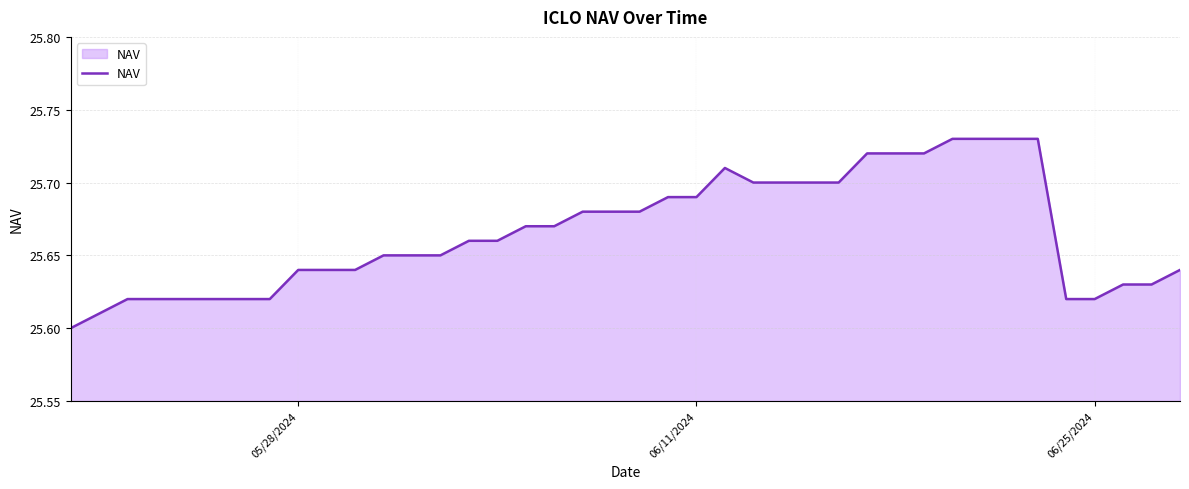

How many lines are shown in the chart?

1